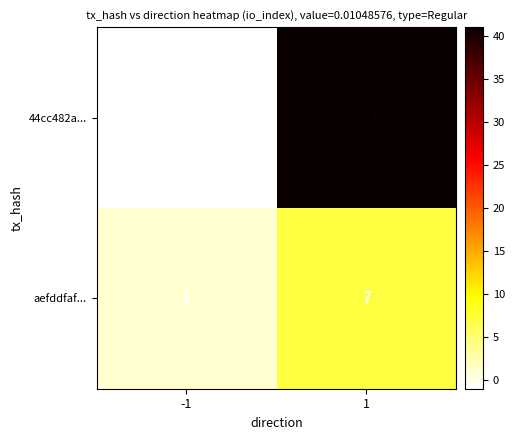

Which series has the largest range (max minus min)?

44cc482a...